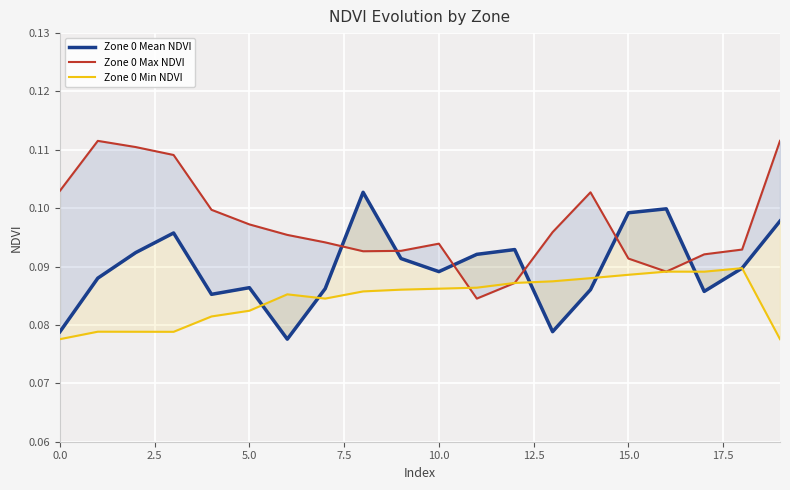

At which label is Zone 0 Max NDVI closest to 0?

11